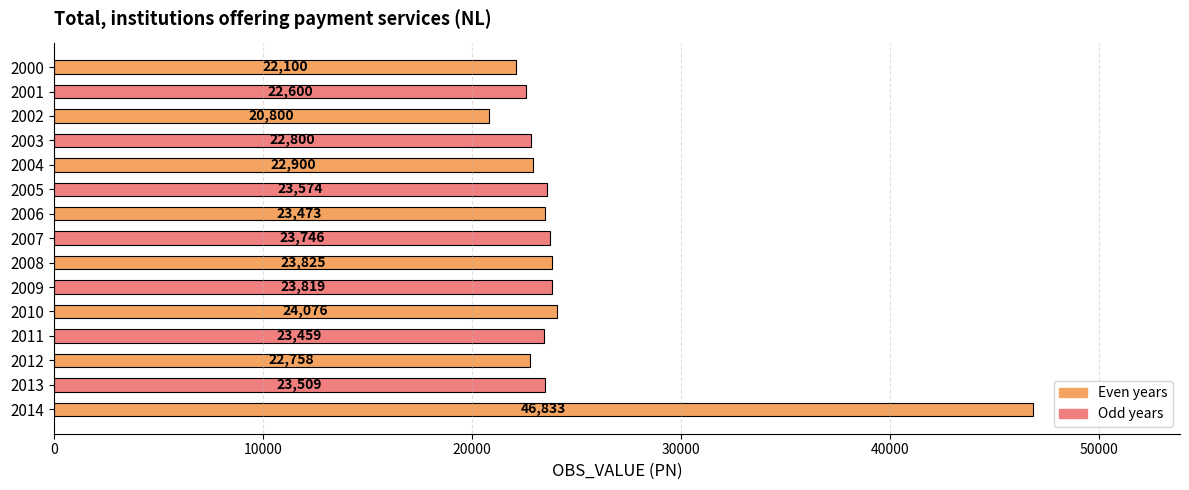

Between 2009 and 2000, which is larger?

2009